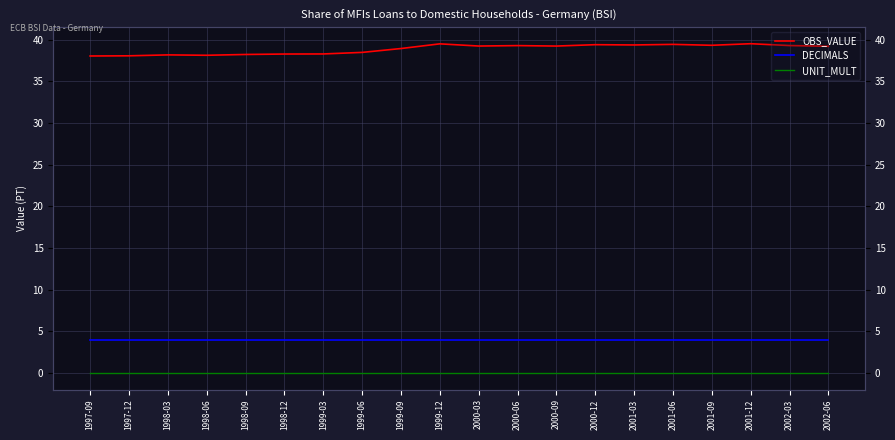

At which category is the sum across all series the highest?

2001-12